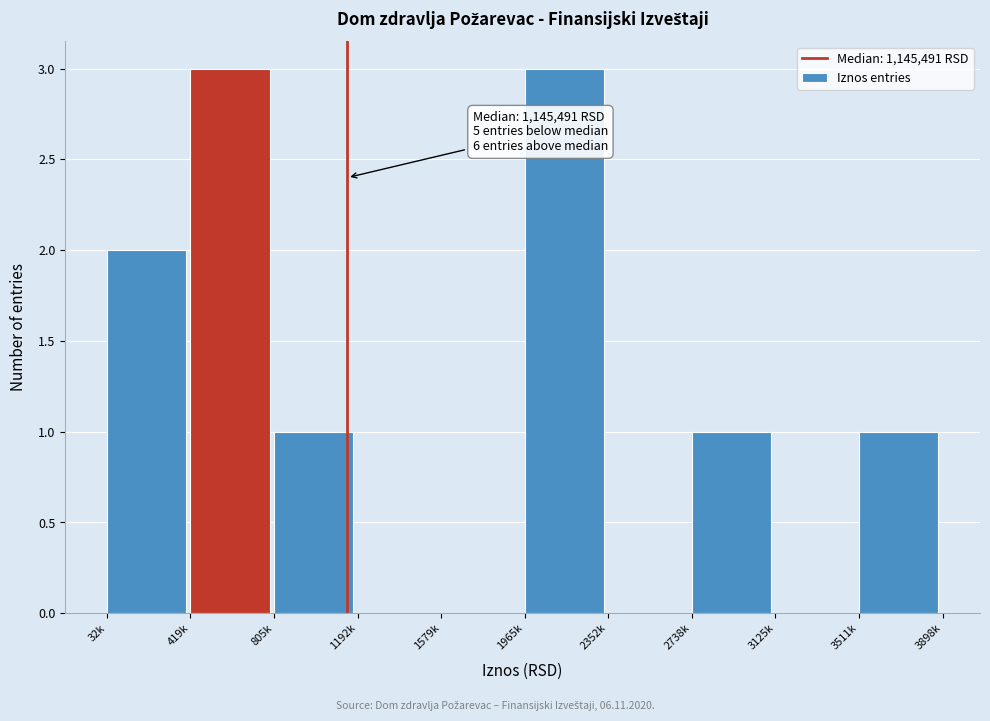

Reading right to left, extract all data points from this chart.

3511k=1	3125k=0	2738k=1	2352k=0	1965k=3	1579k=0	1192k=0	805k=1	419k=3	32k=2